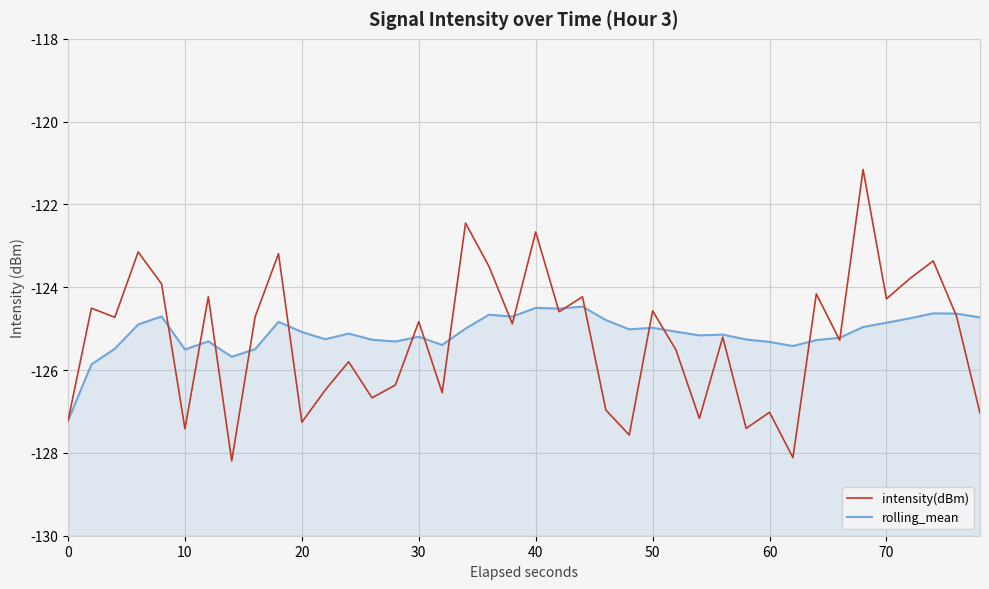

What is the average value of the intensity(dBm) series?

-125.3